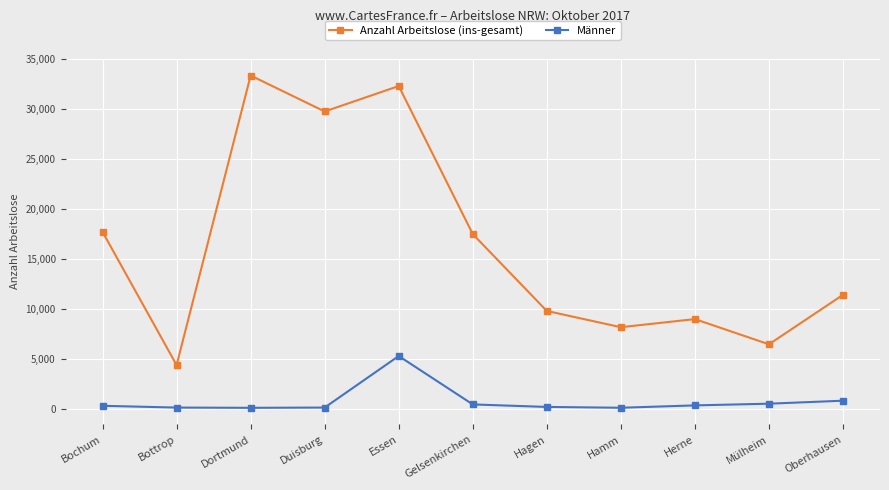

How many data points does each series have?

11